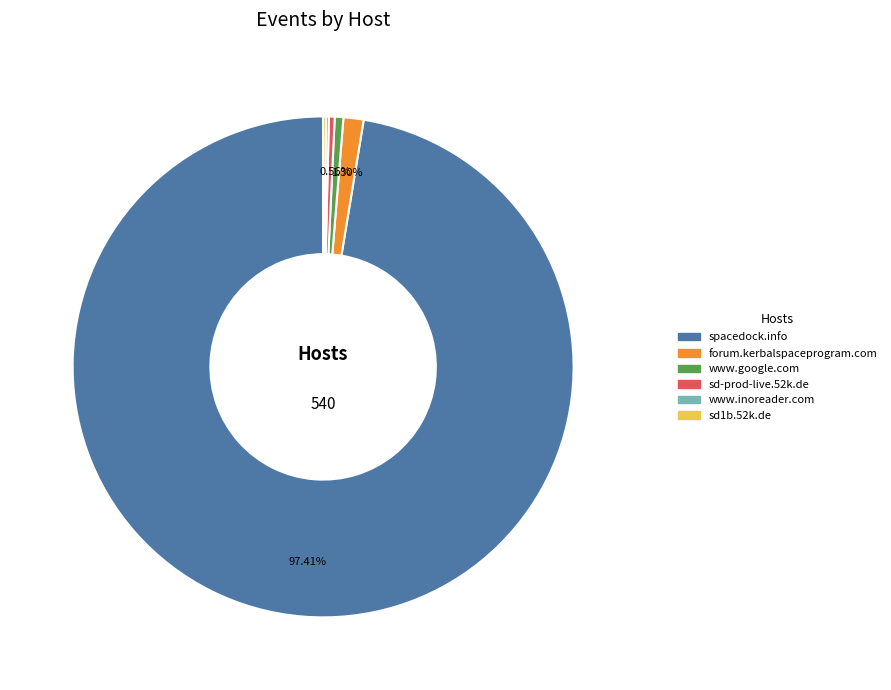

Is there any slice that represents more than half of the pie?

Yes